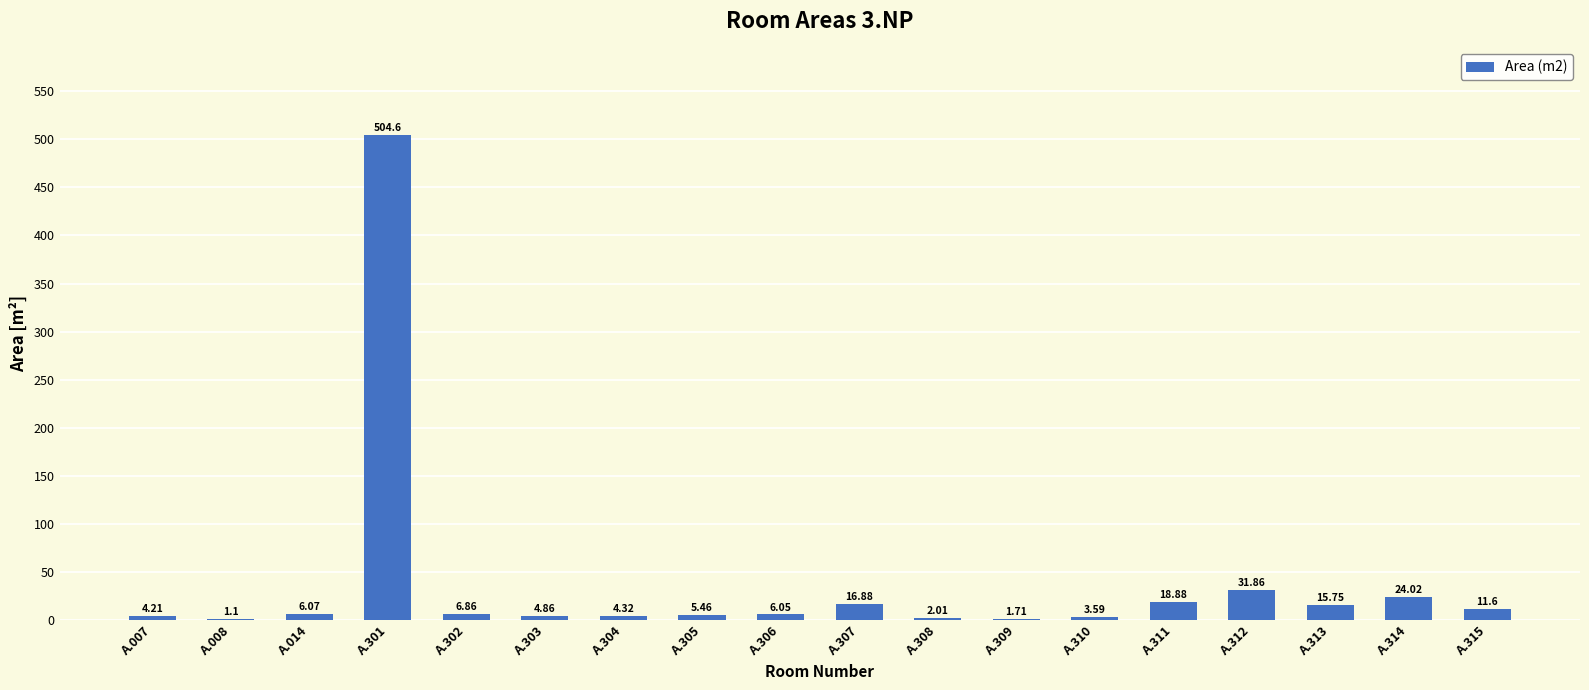

What is the average value?

37.2